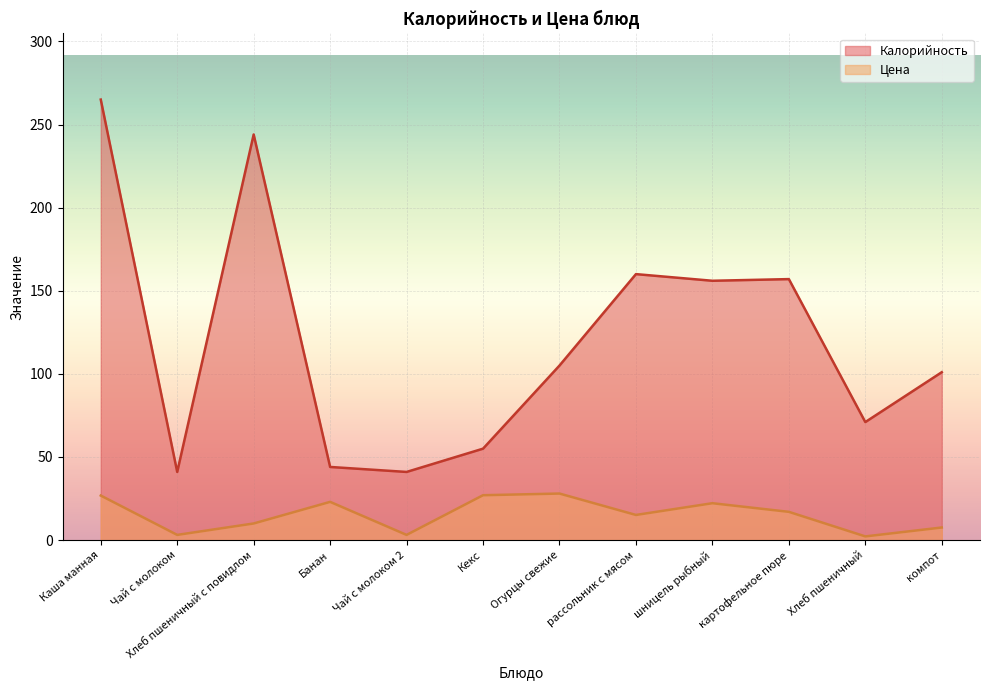

Reading left to right, extract all data points from this chart.

Калорийность: 265.0	41.0	244.0	44.0	41.0	55.0	105.0	160.0	156.0	157.0	71.0	101.0
Цена: 26.8	3.1	10.0	23.0	3.1	27.0	28.0	15.1	22.2	17.0	2.2	7.6